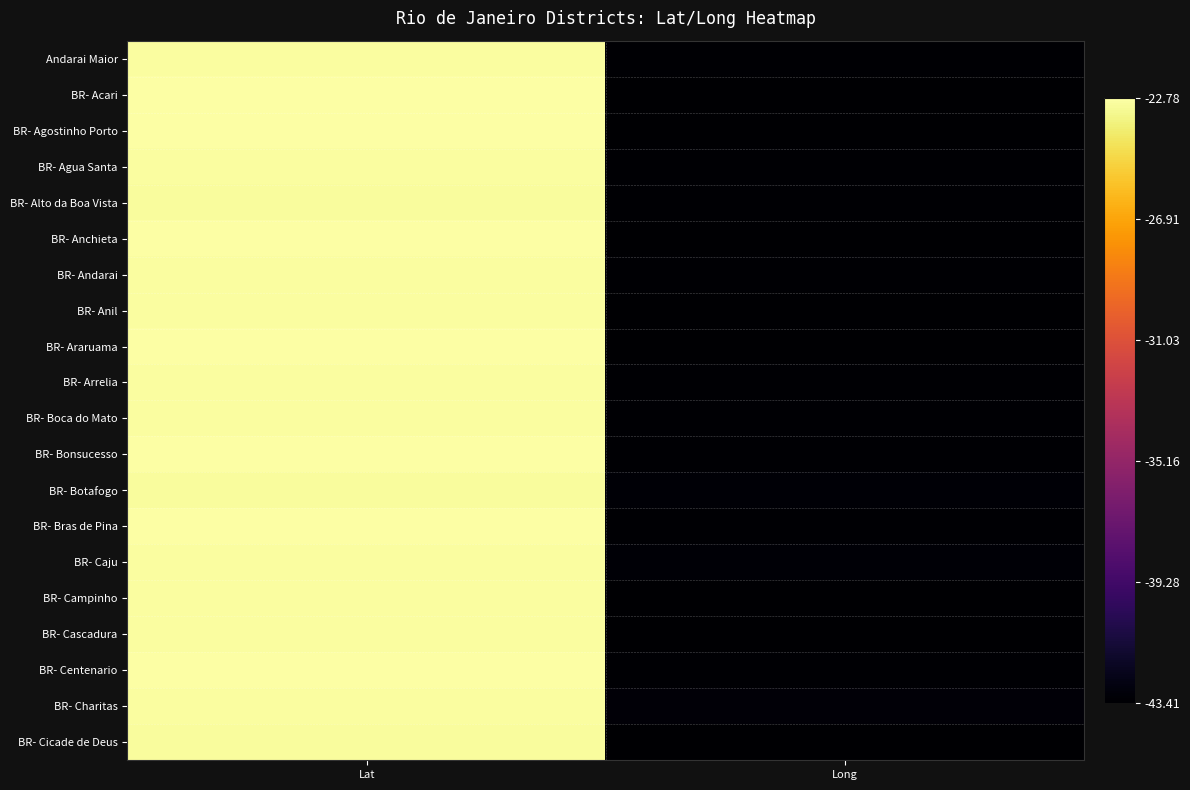

At how many categories does at least one series exceed 12?

1